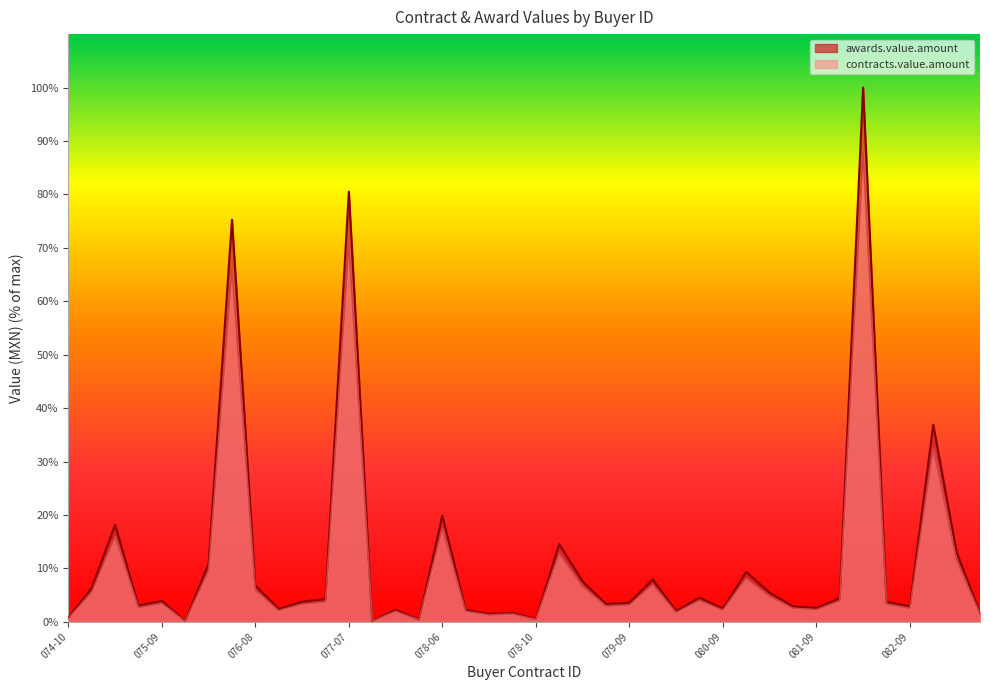

How many data points in awards.value.amount are above 3?

24